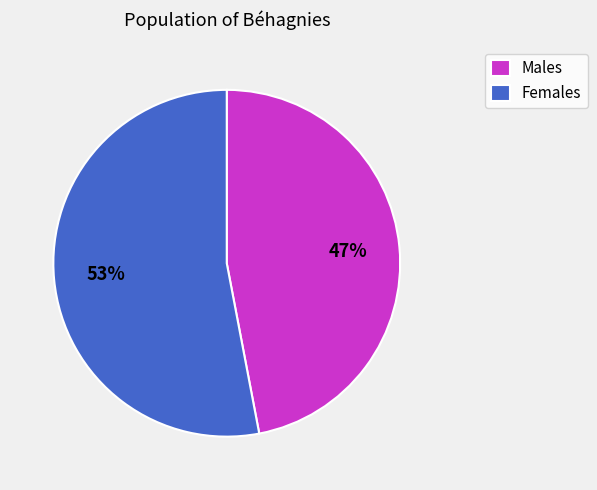

Does Males represent more than half of the total?

No